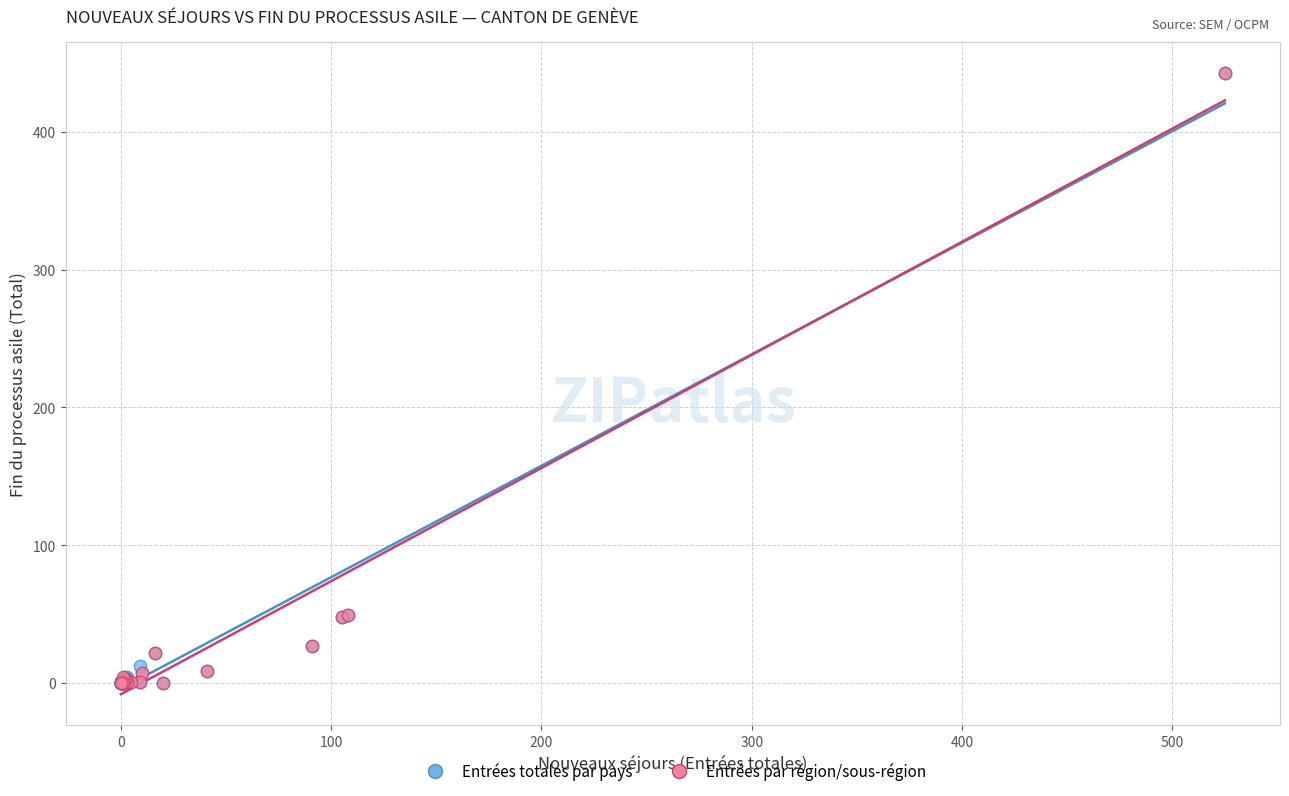

What are all the series names shown in the legend?

Entrées totales par pays, Entrées par région/sous-région